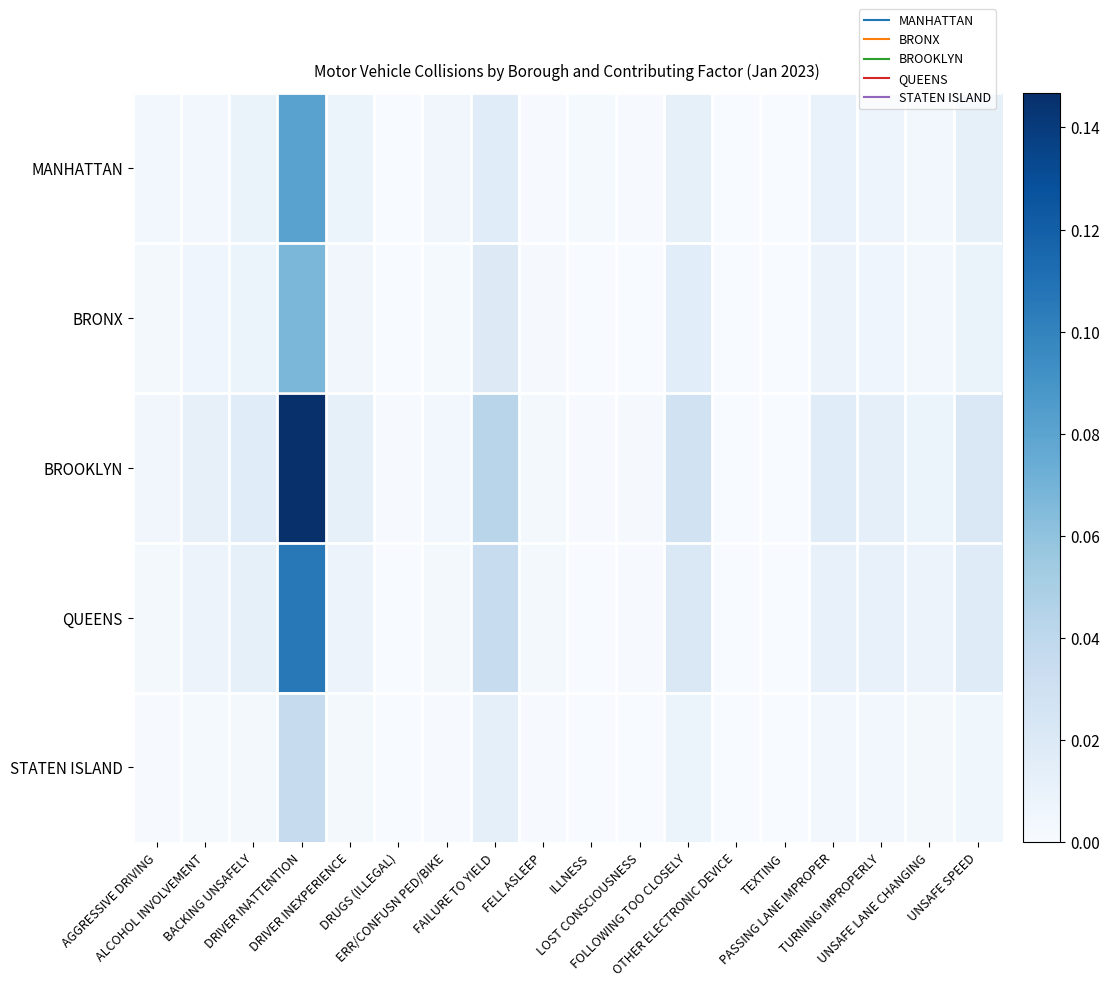

Which has a higher value, DRIVER INEXPERIENCE or TURNING IMPROPERLY?

DRIVER INEXPERIENCE